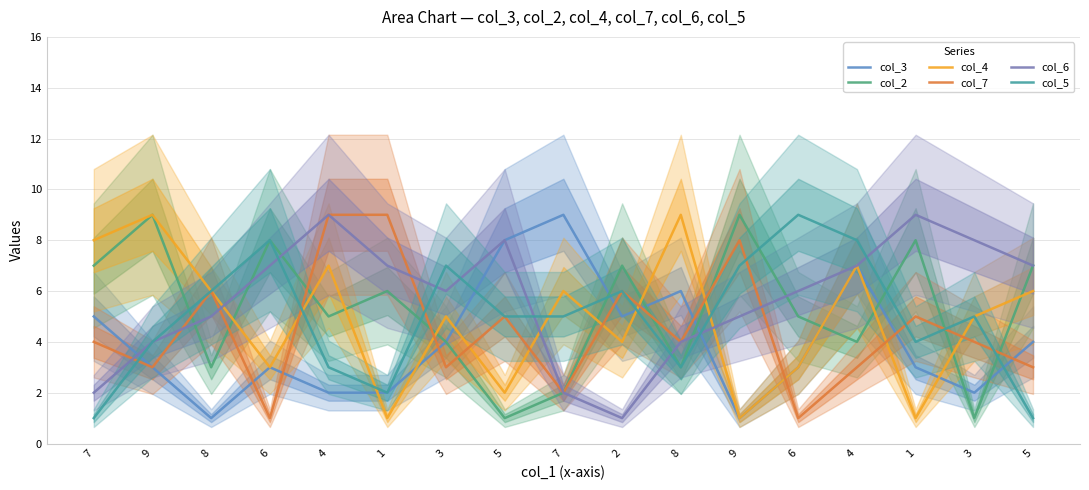

How many lines are shown in the chart?

6